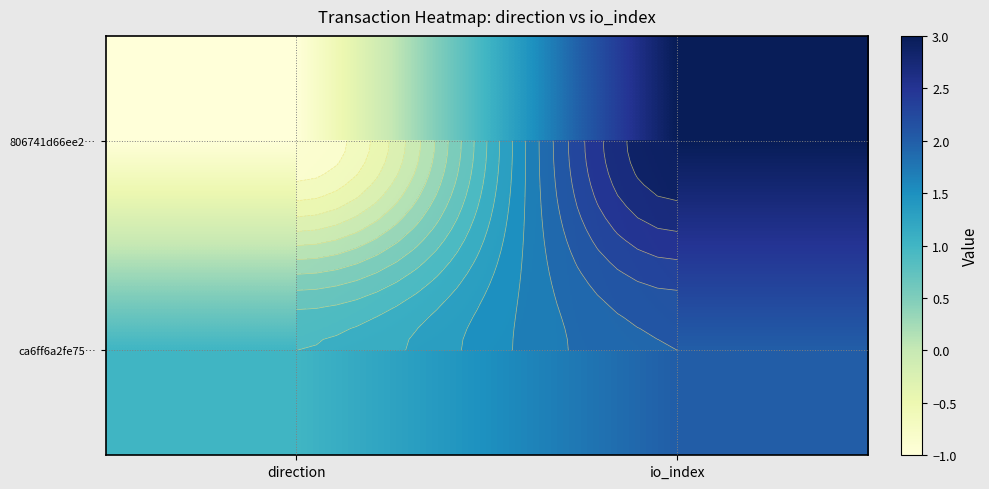

What is the total value across all series at io_index?

5